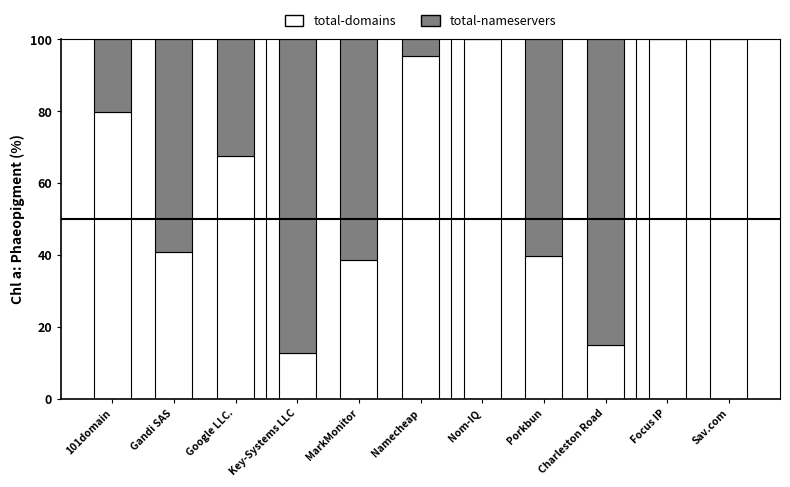

How many data points in total-domains are above 67?

6